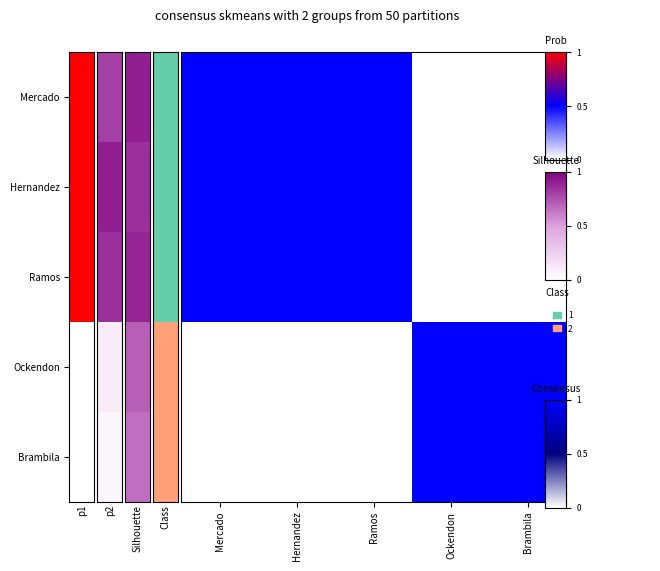

At how many categories does at least one series exceed 0?

5